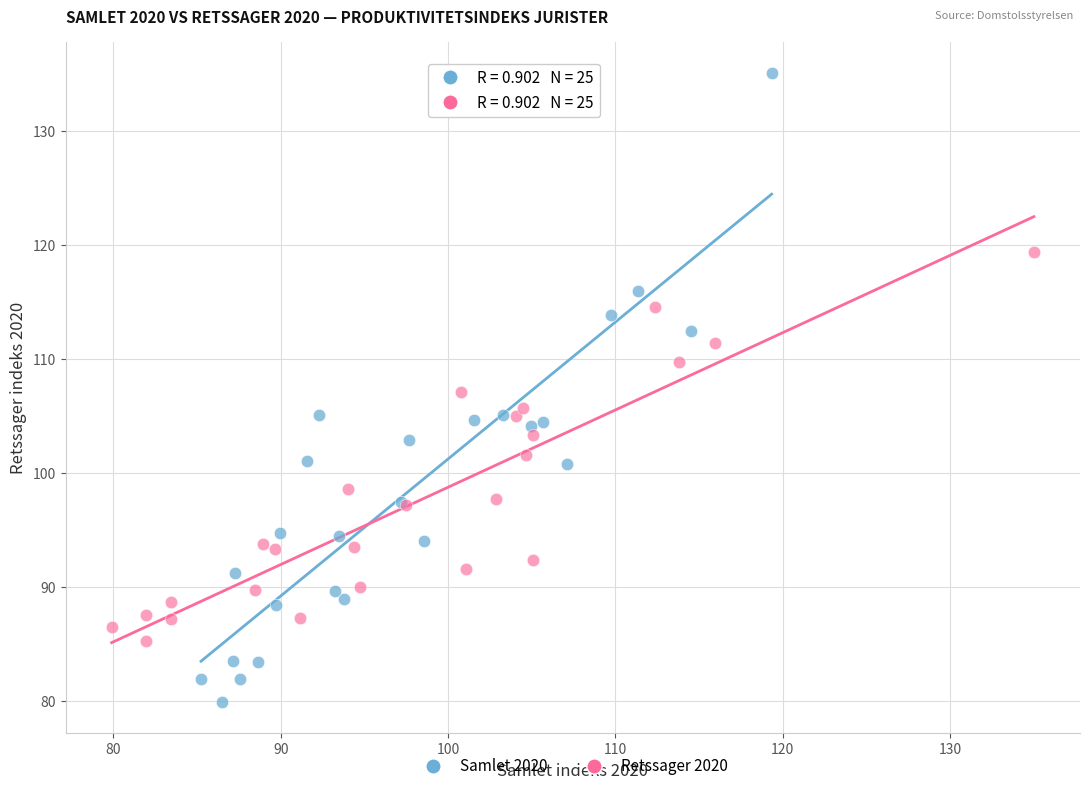

Which series reaches the maximum Y coordinate?

Samlet 2020